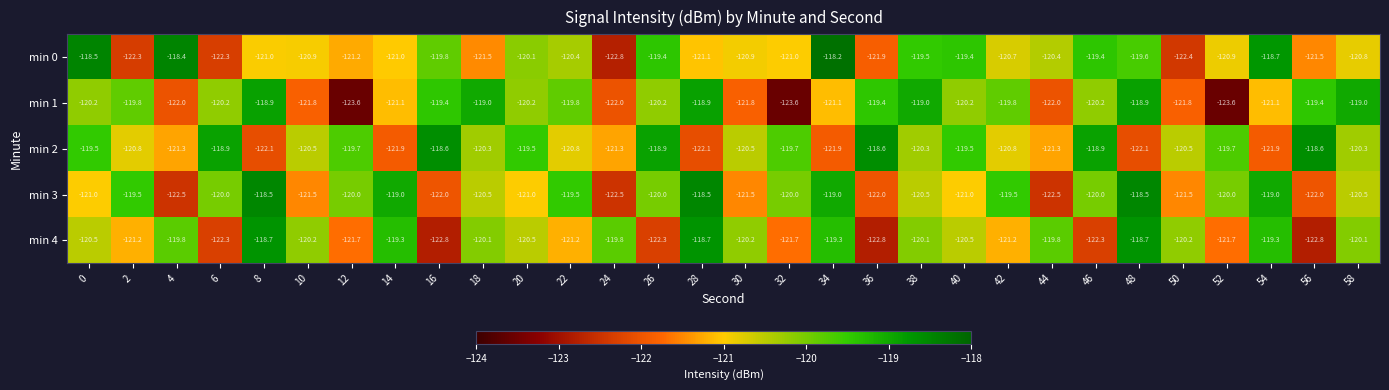

Which category has the highest value in the min 0 series?

34